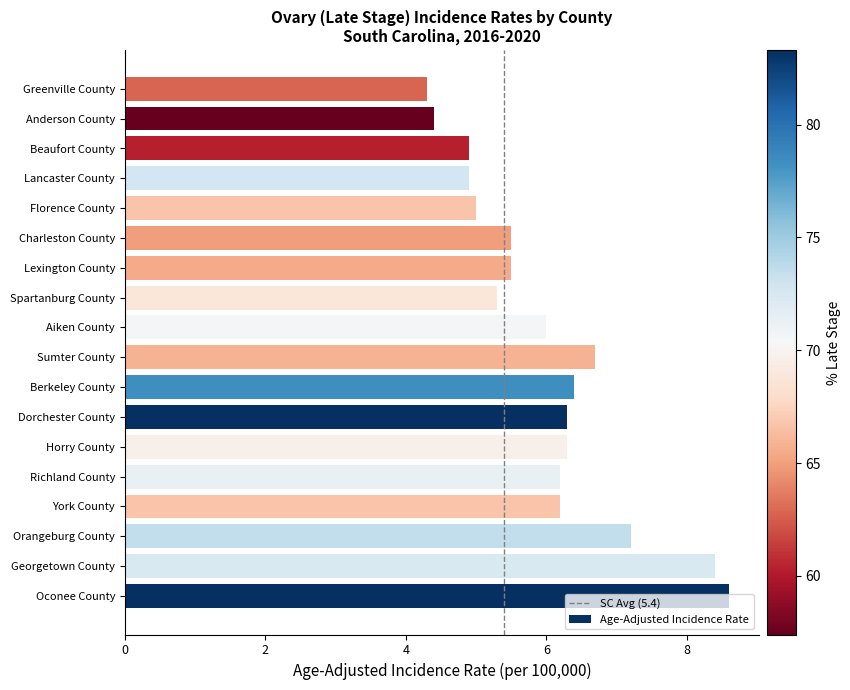

Does the chart contain stacked bars?

No